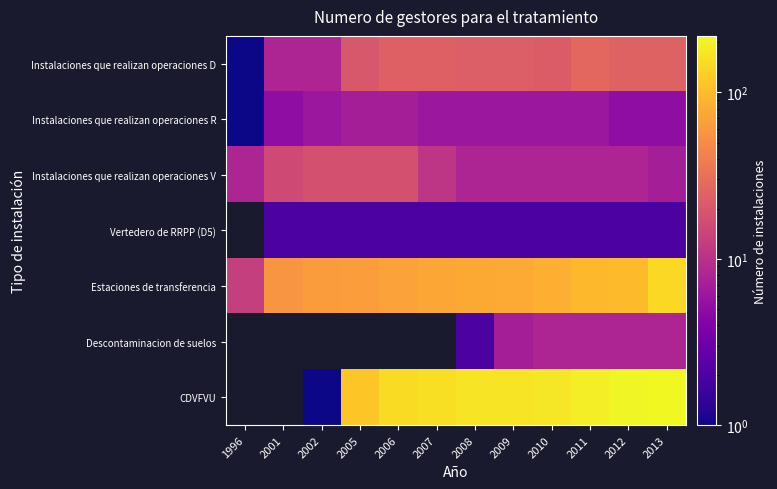

Between 1996 and 2009, which is larger?

2009